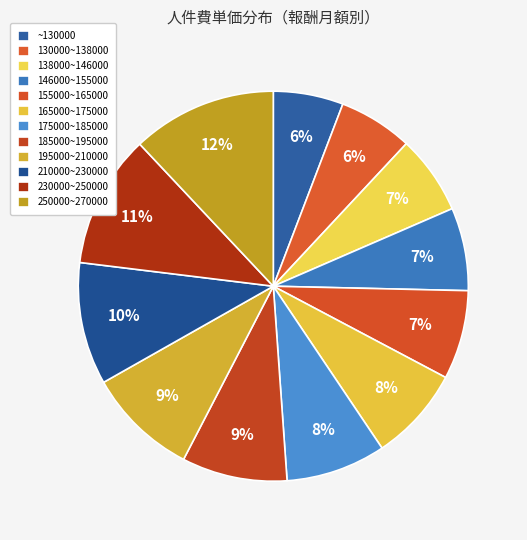

How many segments does this pie chart have?

12